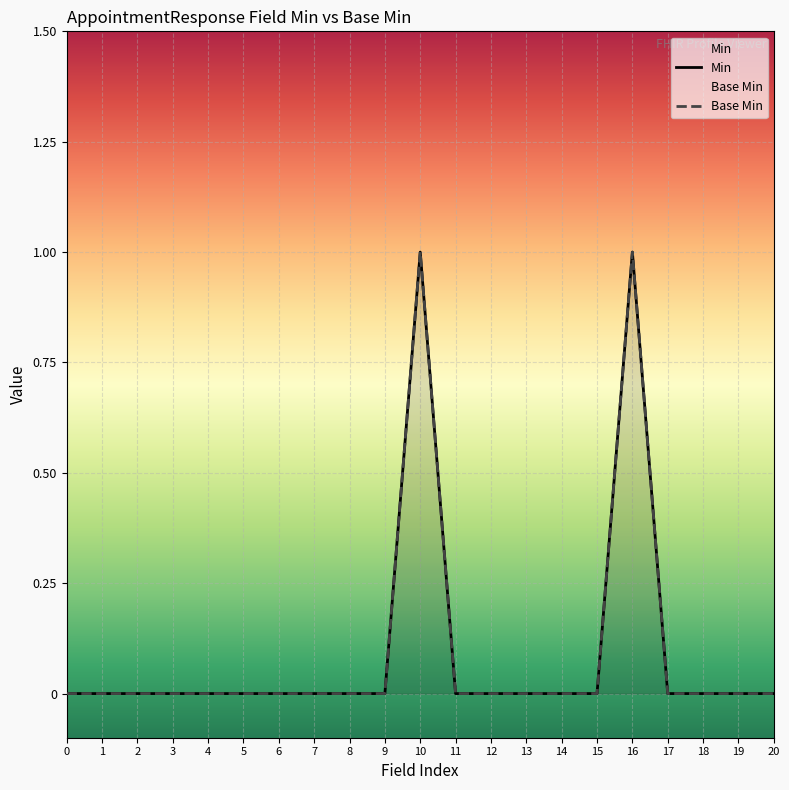

At how many categories does at least one series exceed 0?

2